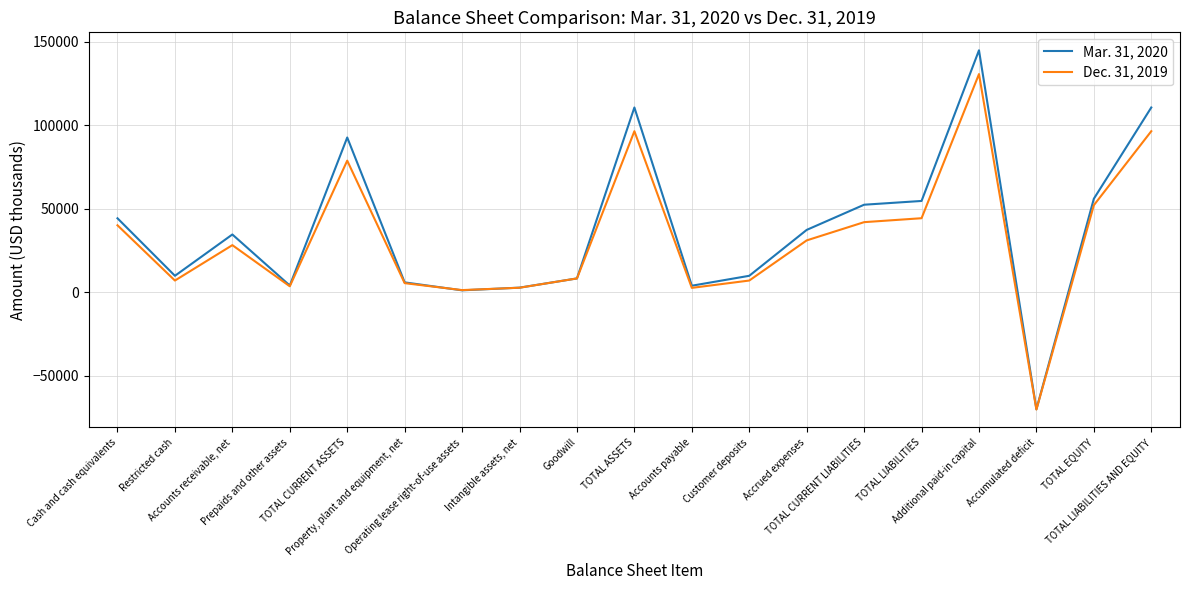

Rank the series by their maximum value, from lowest to highest.

Dec. 31, 2019, Mar. 31, 2020